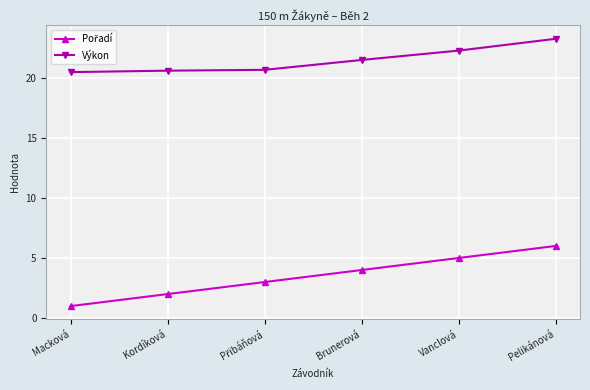

What is the average value of the Výkon series?

21.4